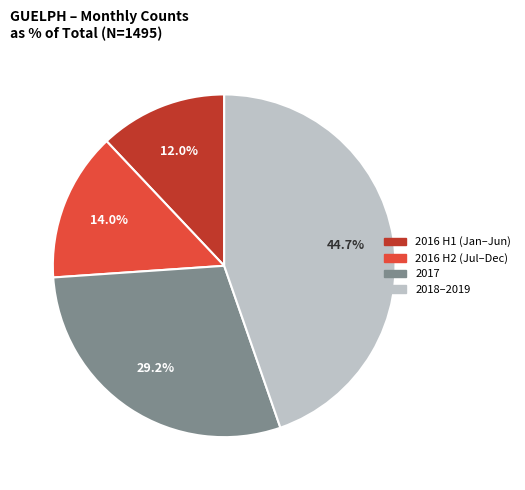

Is there any slice that represents more than half of the pie?

No